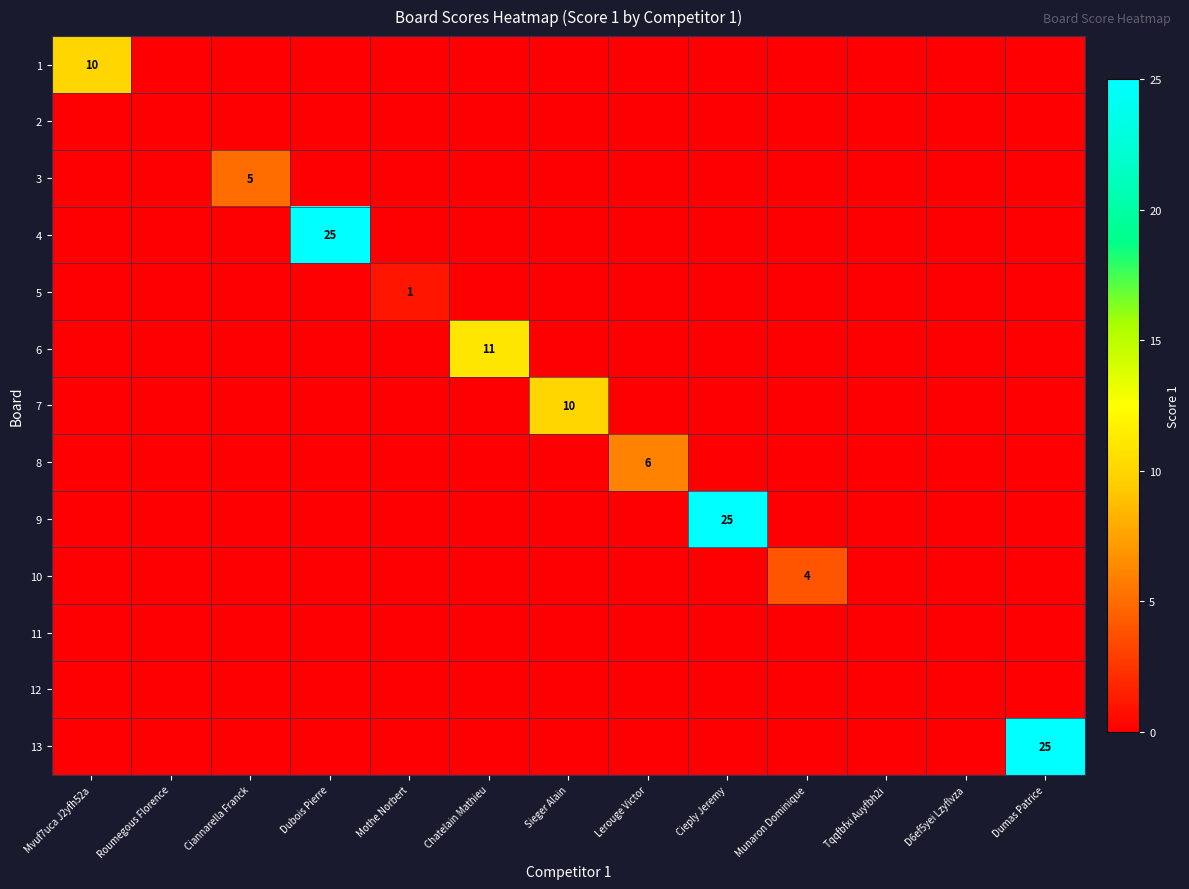

The 3 series shows 5 at Ciannarella Franck. True or false?

True